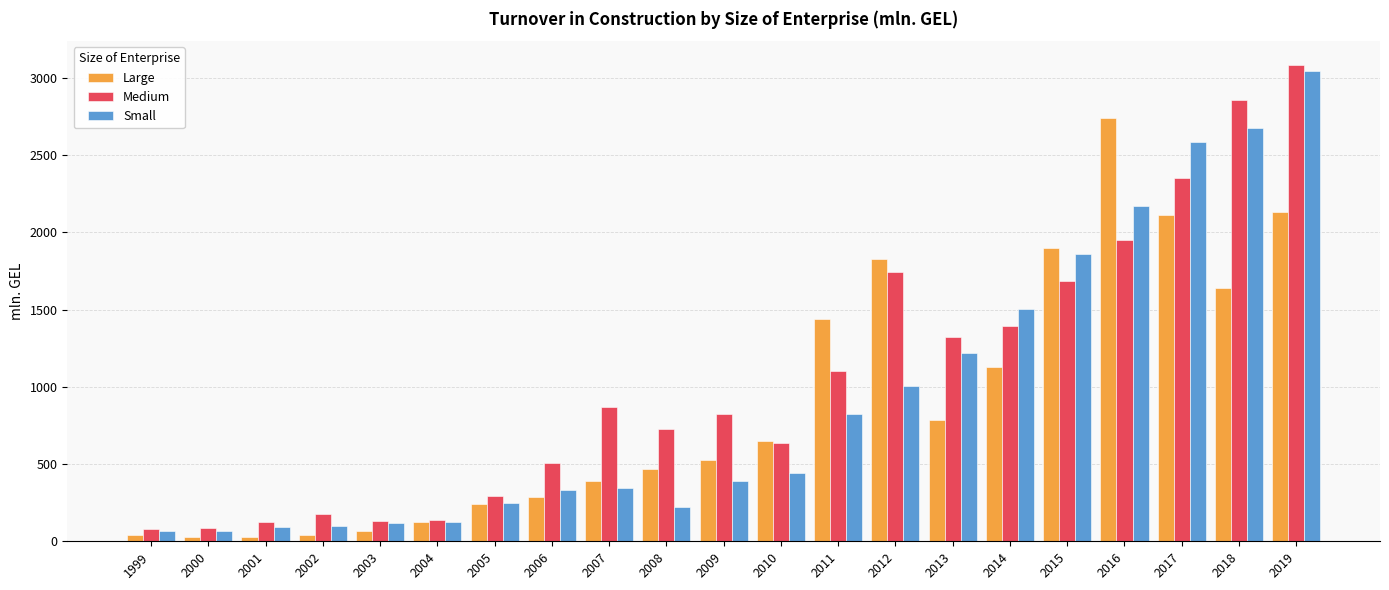

What is the value of the Small bar at the 14th from the left?

1008.4